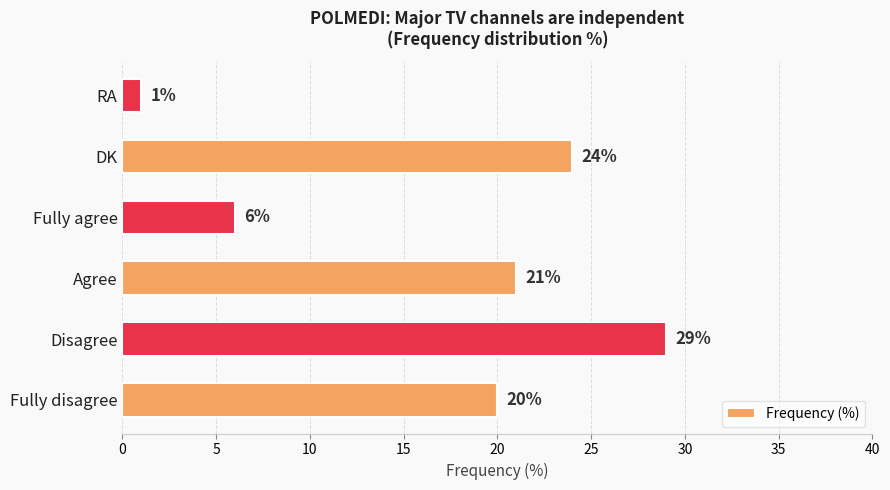

What is the difference between the maximum and minimum values?

28